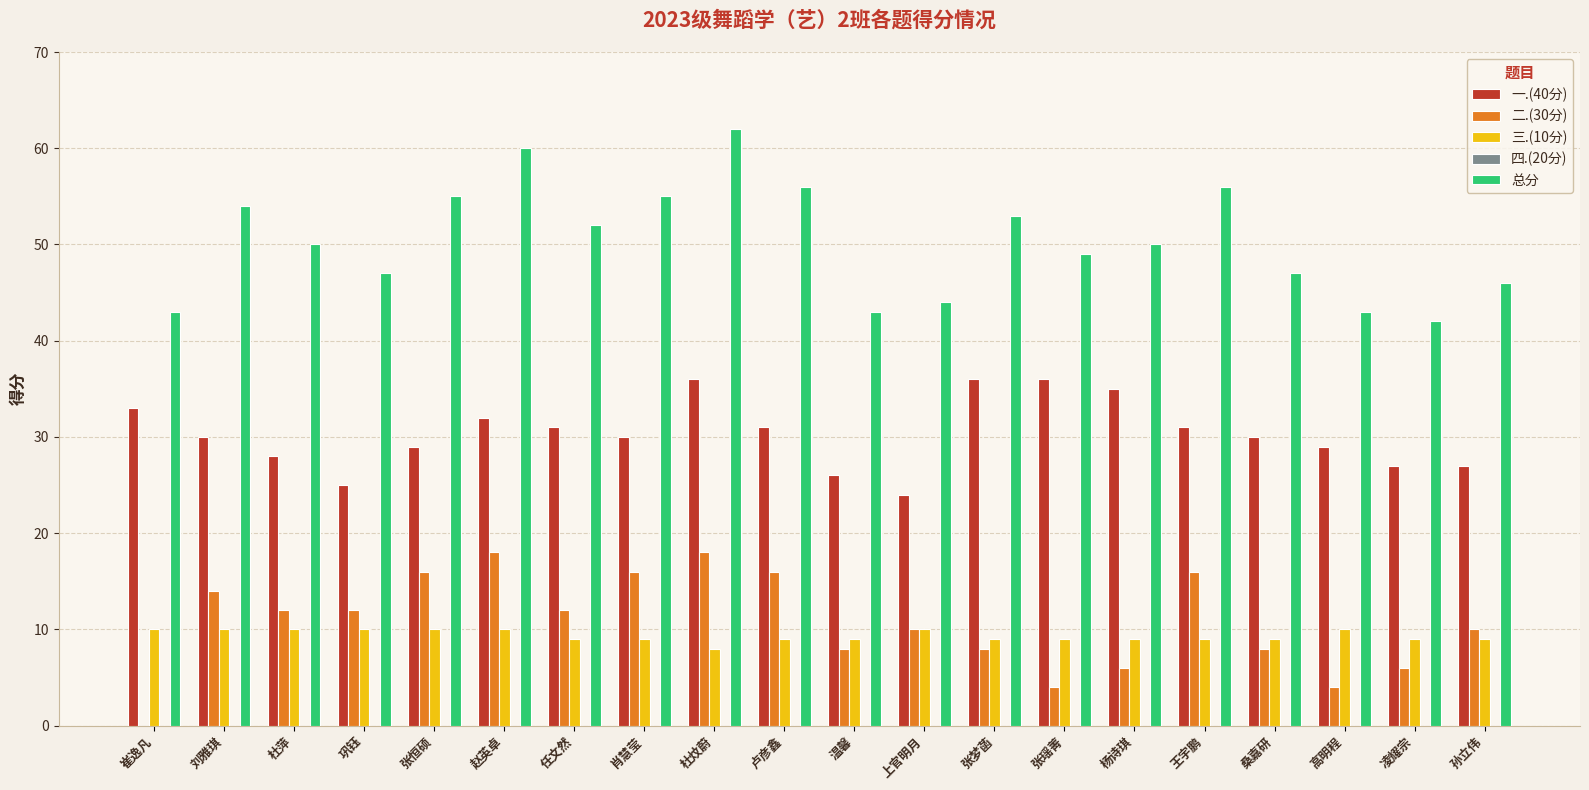

What is the maximum value shown in the chart?

62